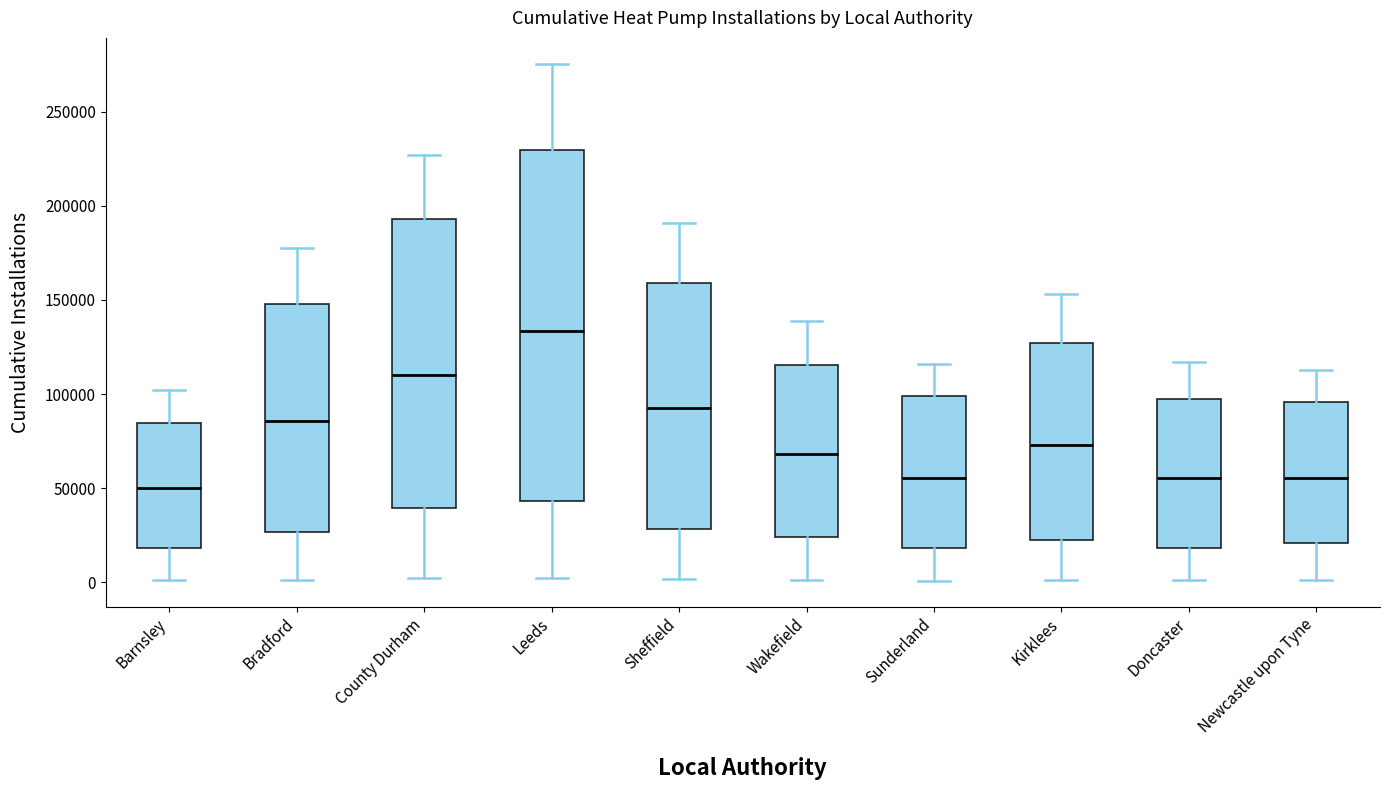

Which box's median line is the highest?

Leeds